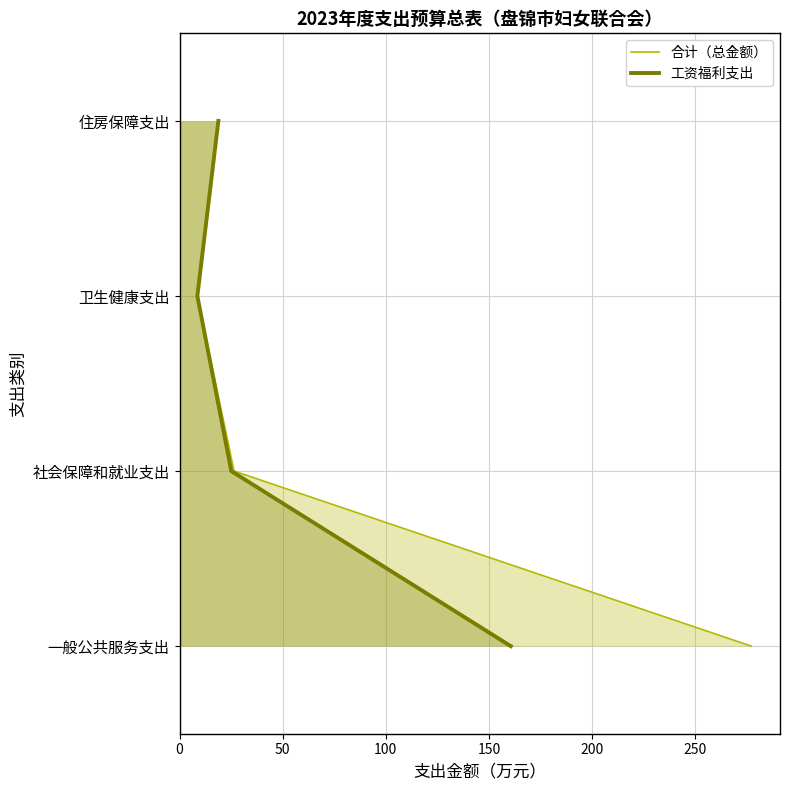

True or false: 工资福利支出 and 合计（总金额） cross at least once.

False